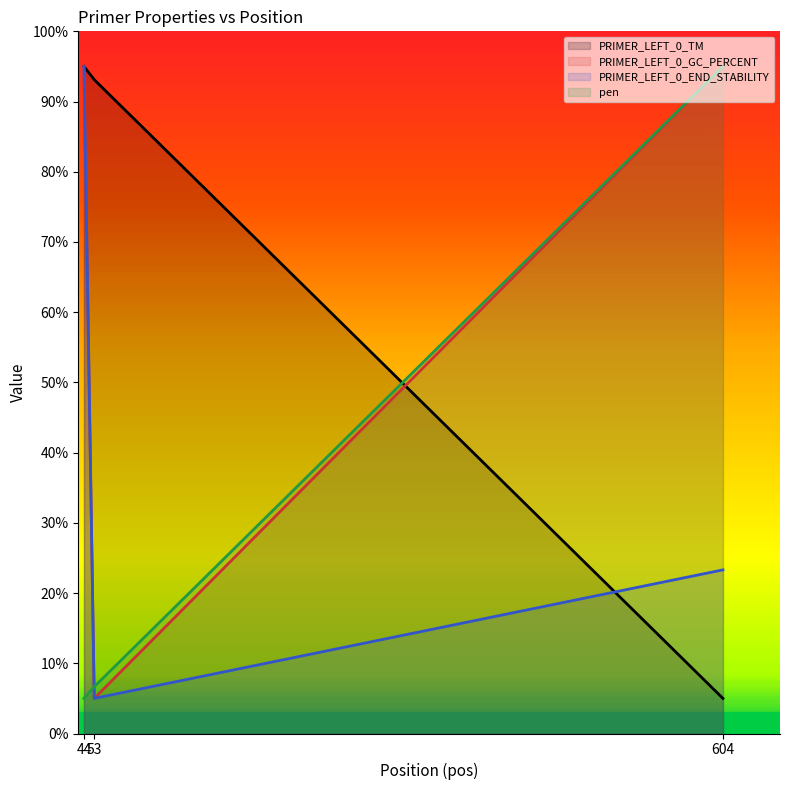

Reading left to right, list all the values displayed in this chart.

PRIMER_LEFT_0_TM: 95.0	93.1	5.0
PRIMER_LEFT_0_GC_PERCENT: 95.0	5.0	95.0
PRIMER_LEFT_0_END_STABILITY: 95.0	5.0	23.3
pen: 5.0	6.7	95.0